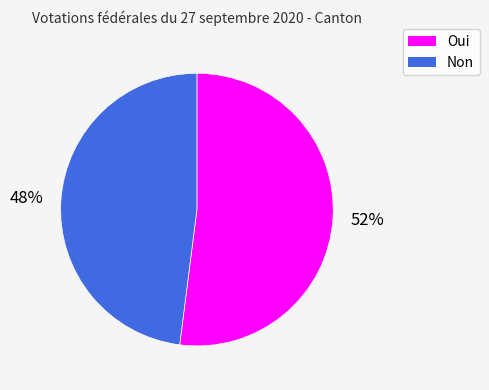

Rank the categories by value from lowest to highest.

Non, Oui